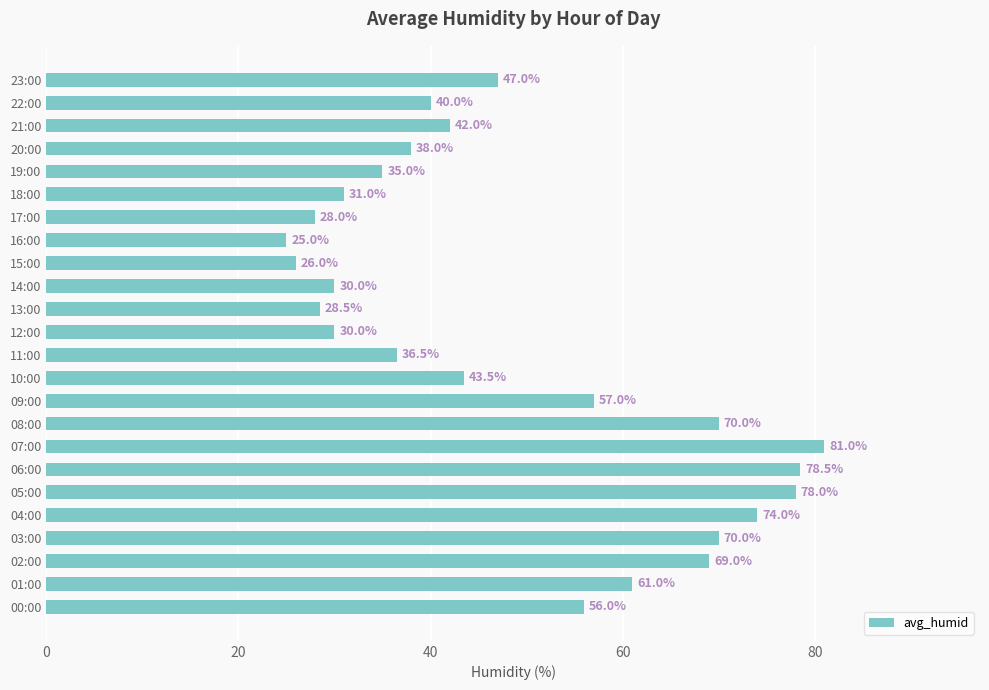

True or false: the data shows 78.5 at 06:00.

True